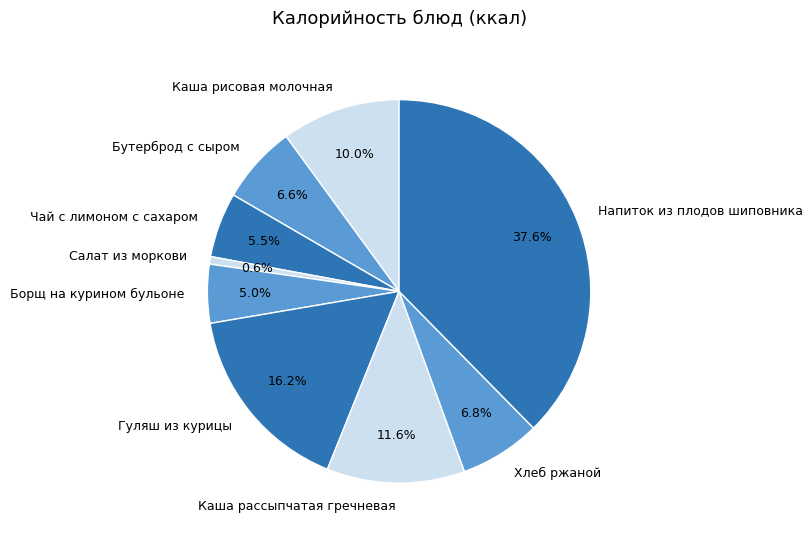

How many segments does this pie chart have?

9